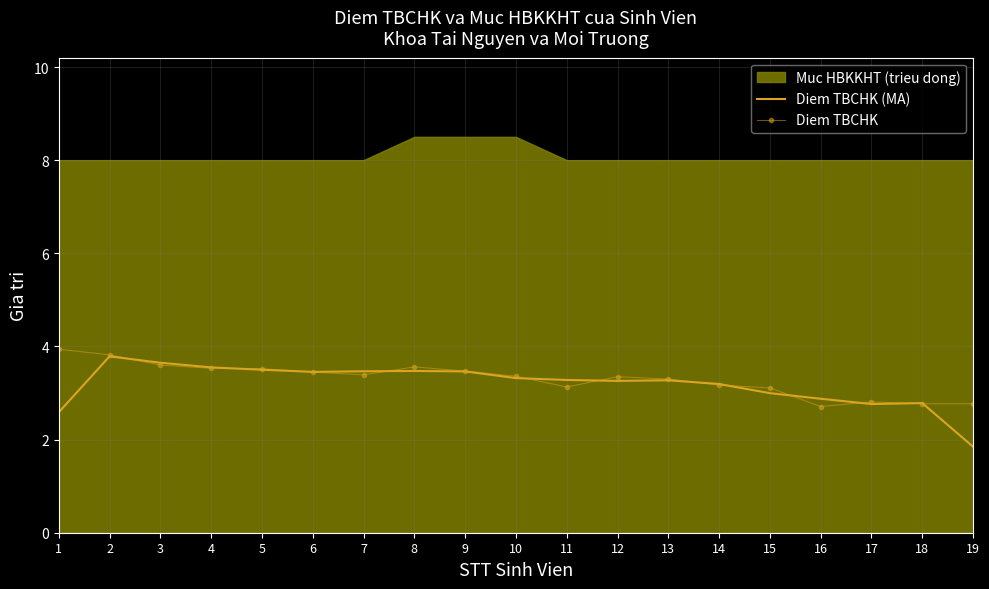

What is the highest value of the Diem TBCHK (MA) series?

3.8